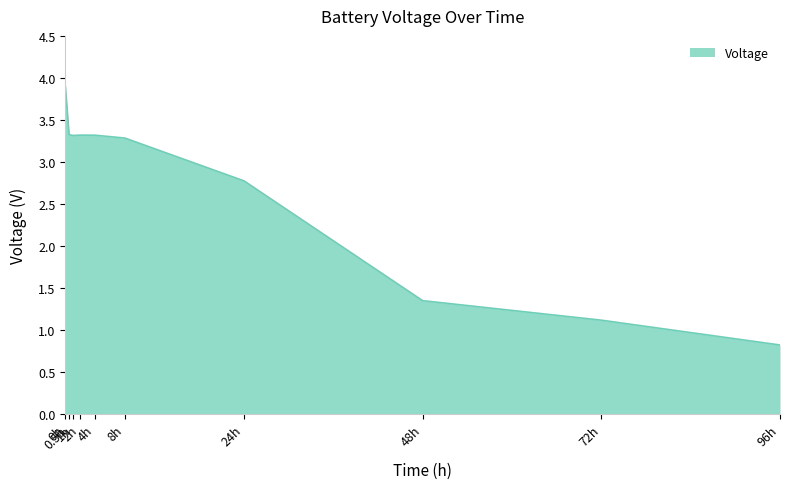

What is the difference between the maximum and minimum values?

3.1